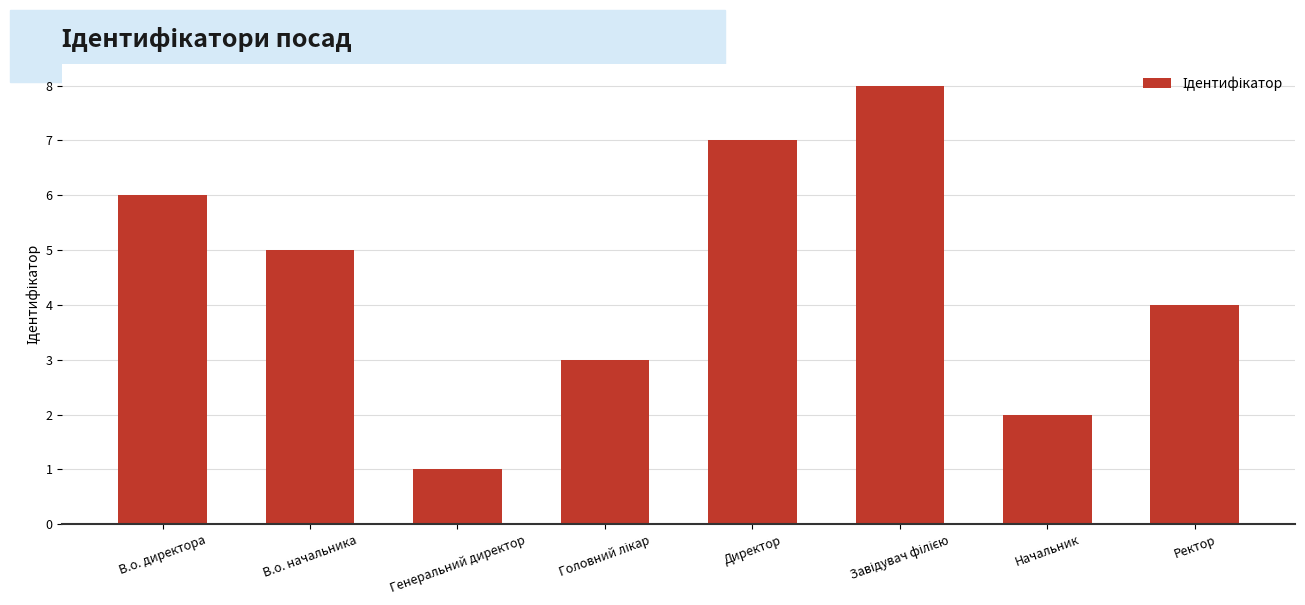

True or false: the data shows 7 at Директор.

True